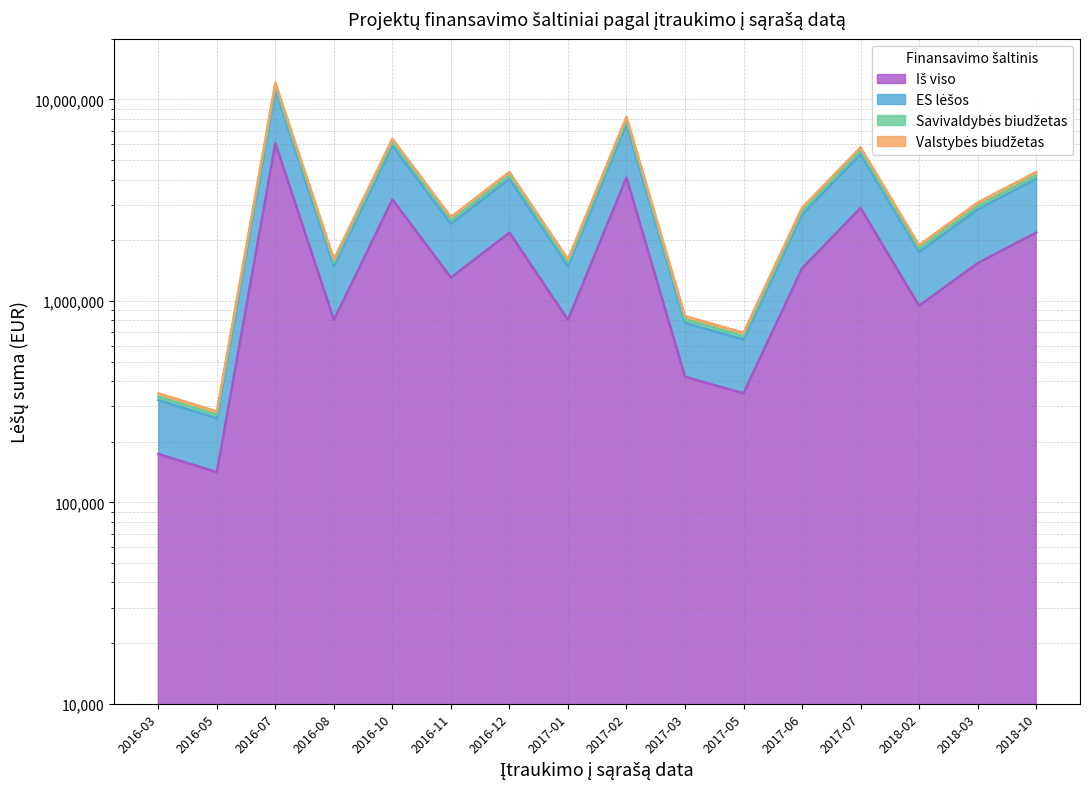

Does the chart have visible grid lines?

Yes